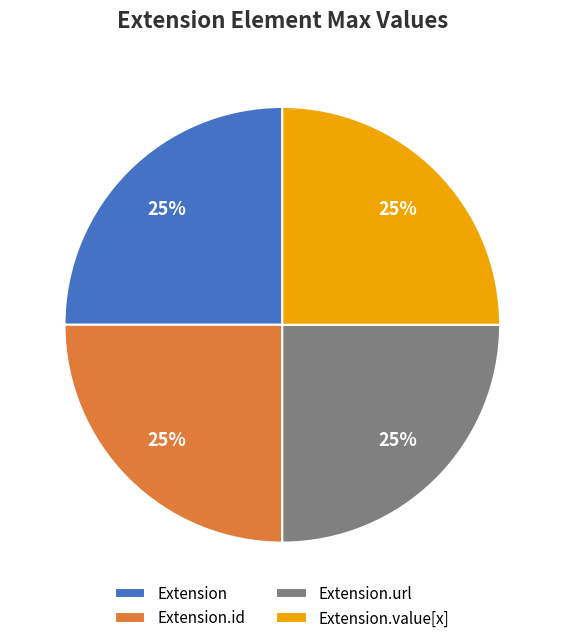

To the nearest percent, what is the combined percentage of Extension and Extension.url?

50%